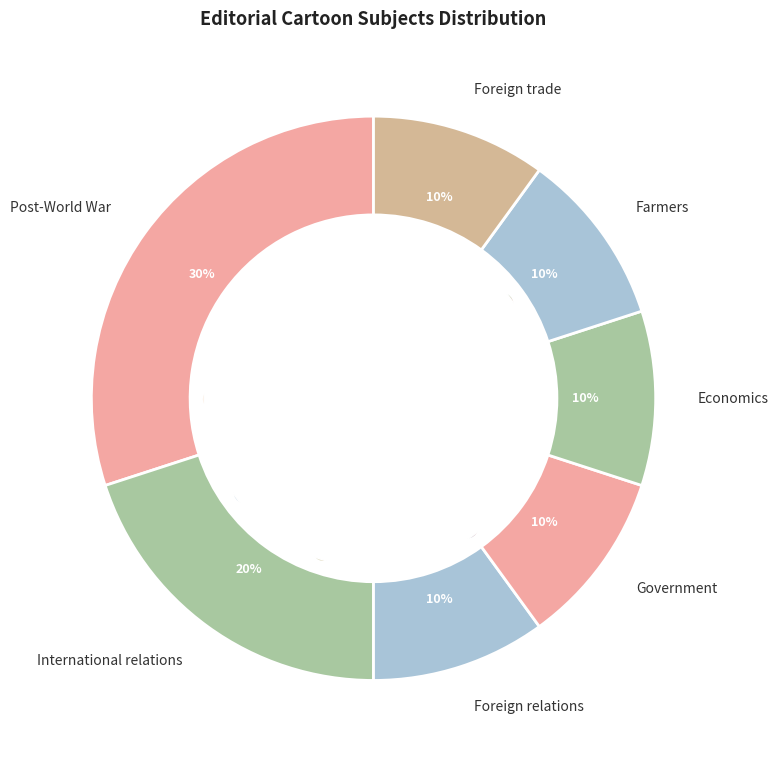

Approximately how many times larger is the value at Farmers compared to Government?

1.0